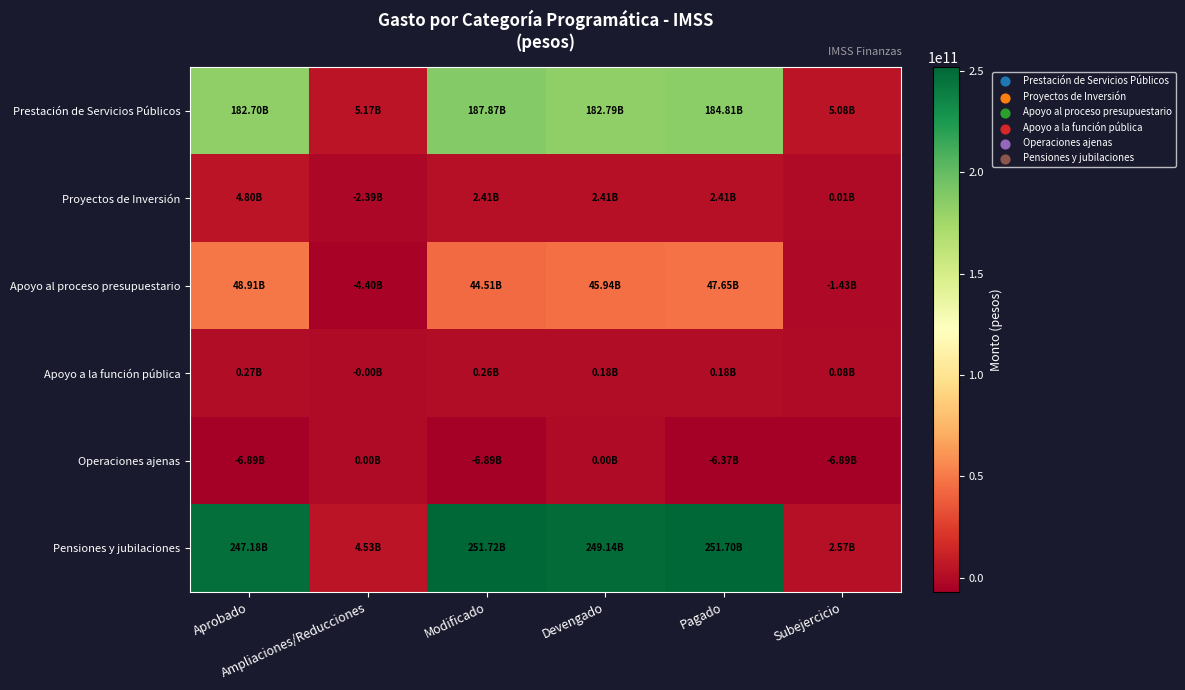

What is the difference between the highest and lowest values at Devengado?

249143807702